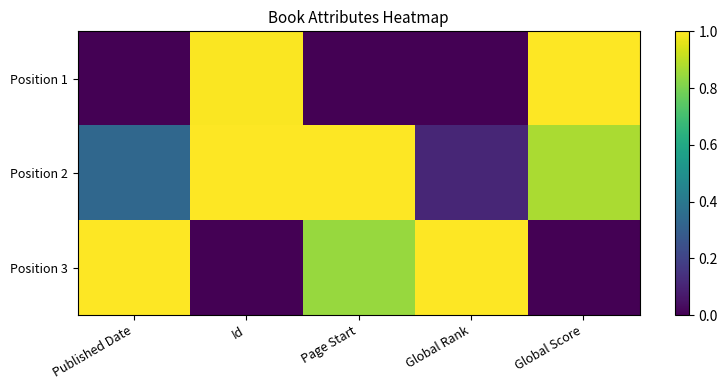

At Global Score, list the series in order from largest to smallest.

Position 1, Position 2, Position 3